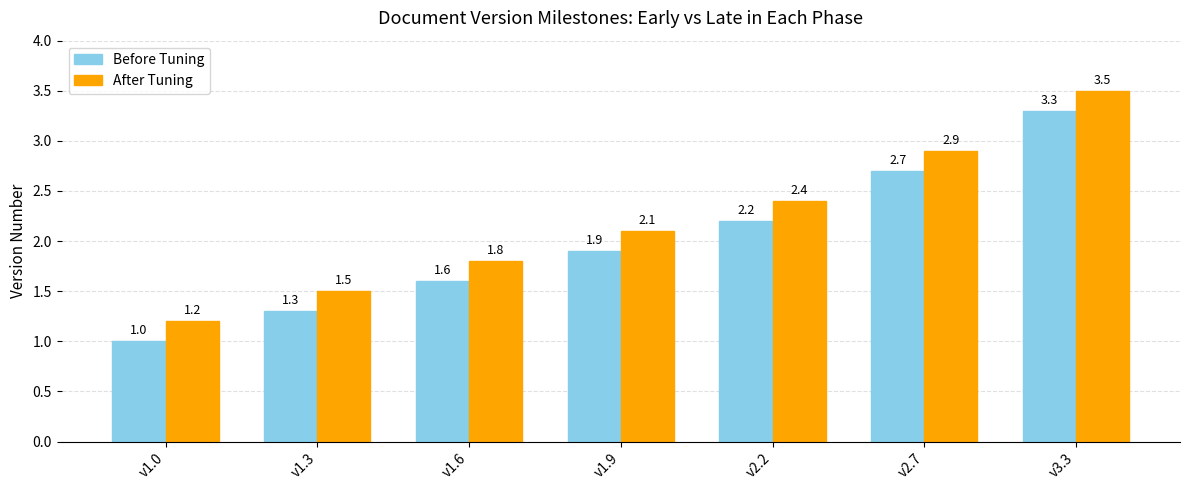

Reading left to right, extract all data points from this chart.

Before Tuning: v1.0=1.0	v1.3=1.3	v1.6=1.6	v1.9=1.9	v2.2=2.2	v2.7=2.7	v3.3=3.3
After Tuning: v1.0=1.2	v1.3=1.5	v1.6=1.8	v1.9=2.1	v2.2=2.4	v2.7=2.9	v3.3=3.5